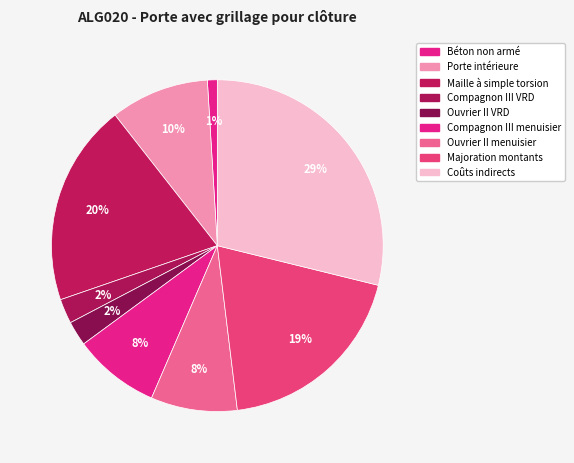

What is the largest slice in the pie chart?

Coûts indirects